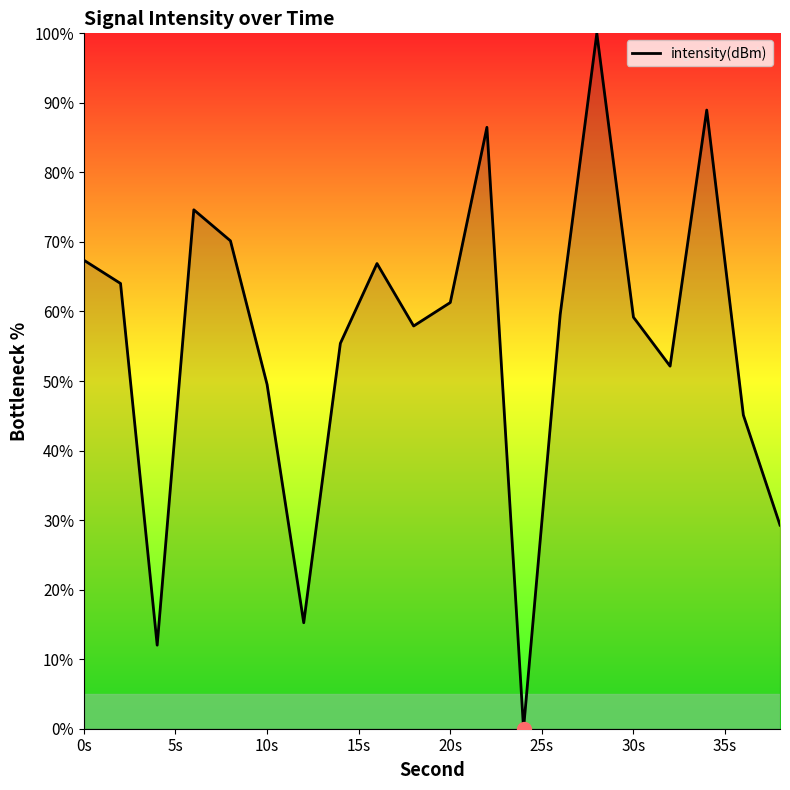

What is the maximum value shown in the chart?

100.0